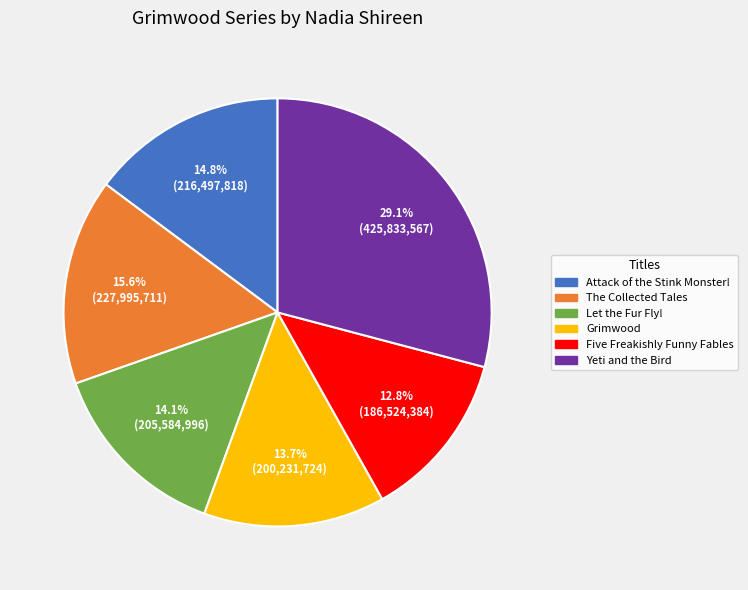

Is there a majority slice in this chart?

No